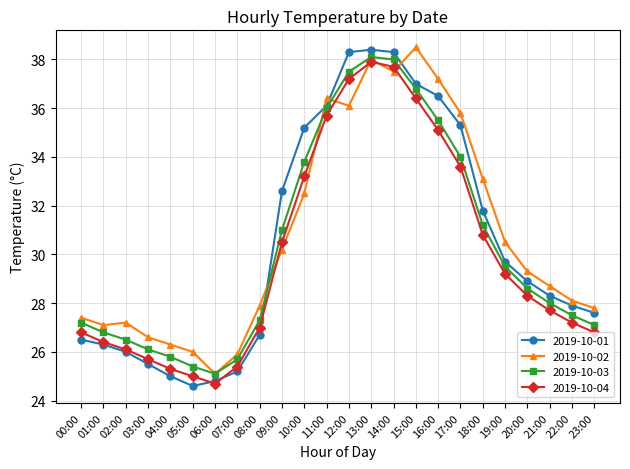

What is the sum of the 2019-10-04 values at 22:00 and 04:00?

52.5